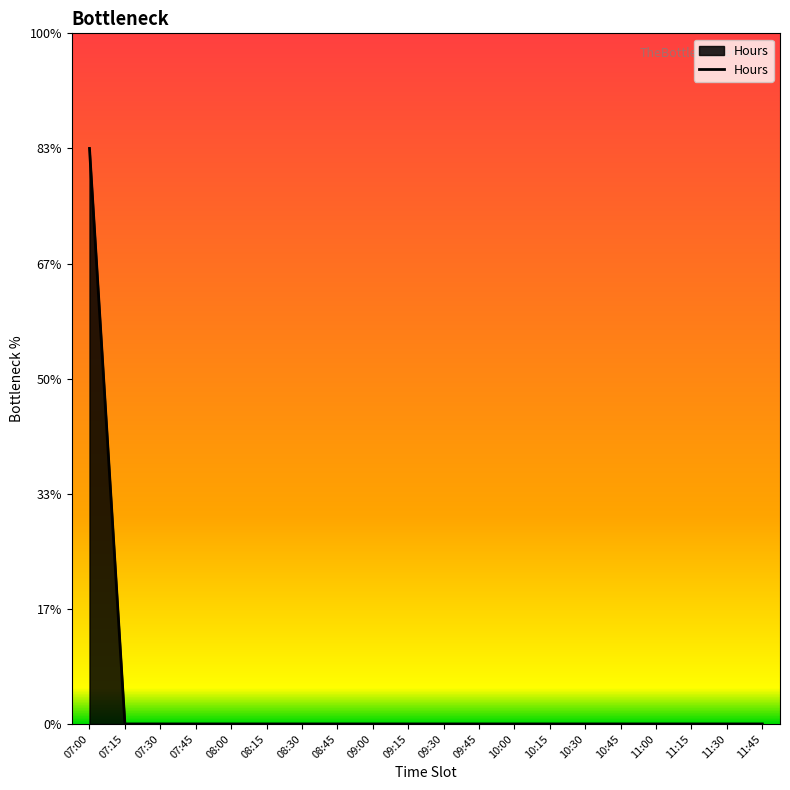

At which label is the value closest to 1?

07:15